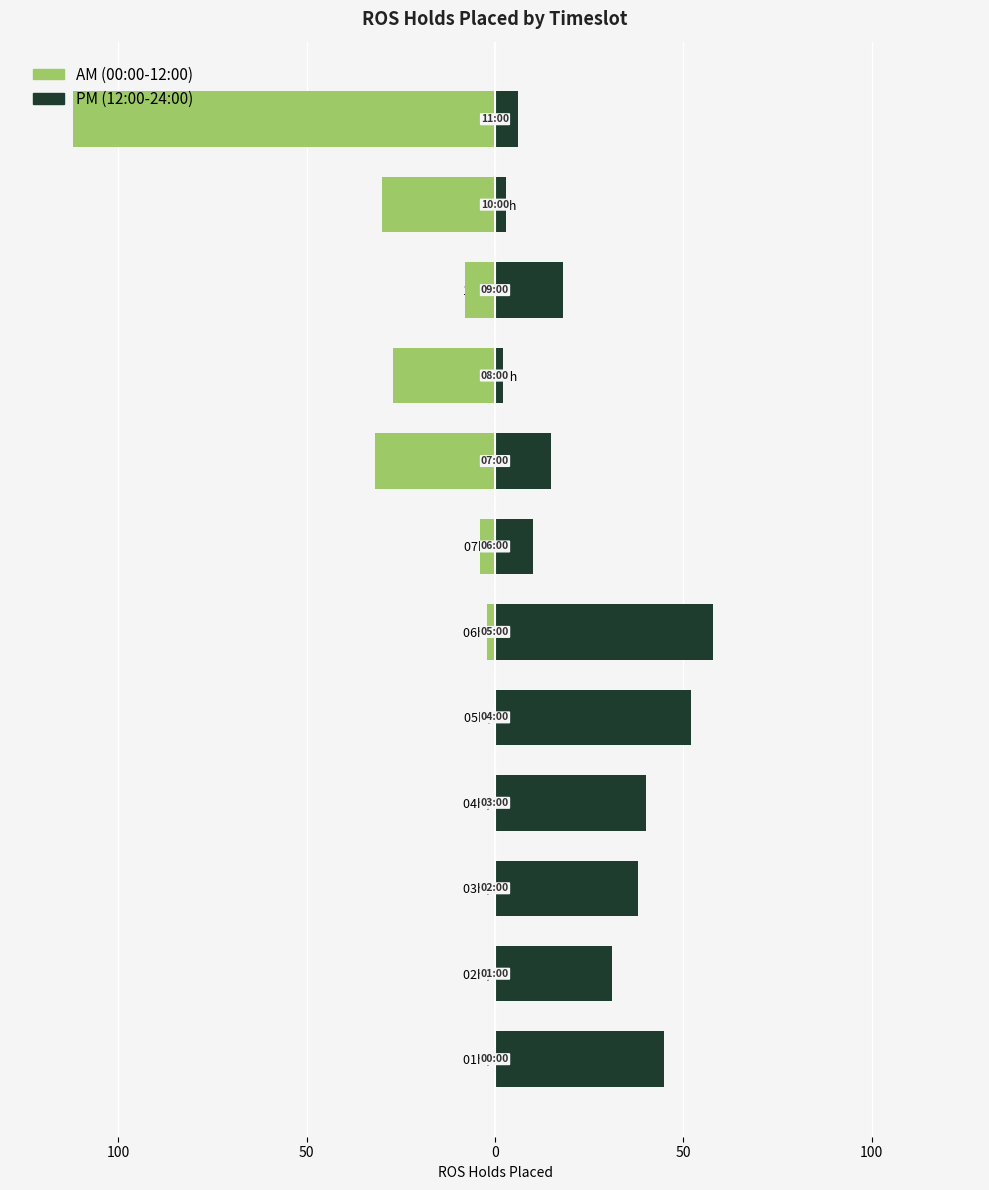

Reading left to right, transcribe all the data shown in this chart.

AM (00:00-12:00): 0	0	0	0	0	-2	-4	-32	-27	-8	-30	-112
PM (12:00-24:00): 45	31	38	40	52	58	10	15	2	18	3	6